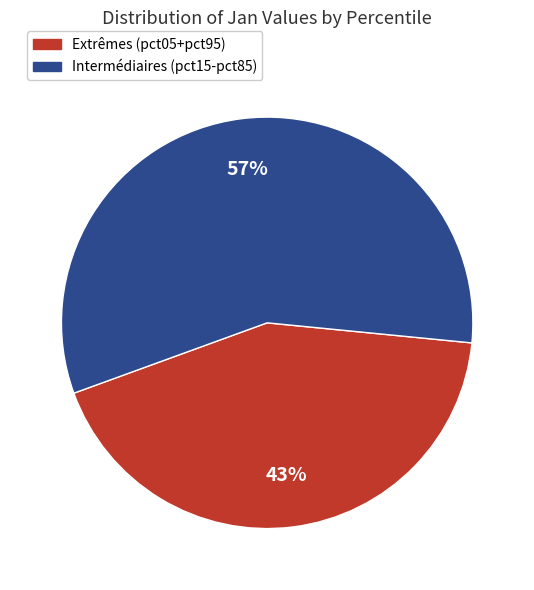

How many slices are in this pie chart?

2